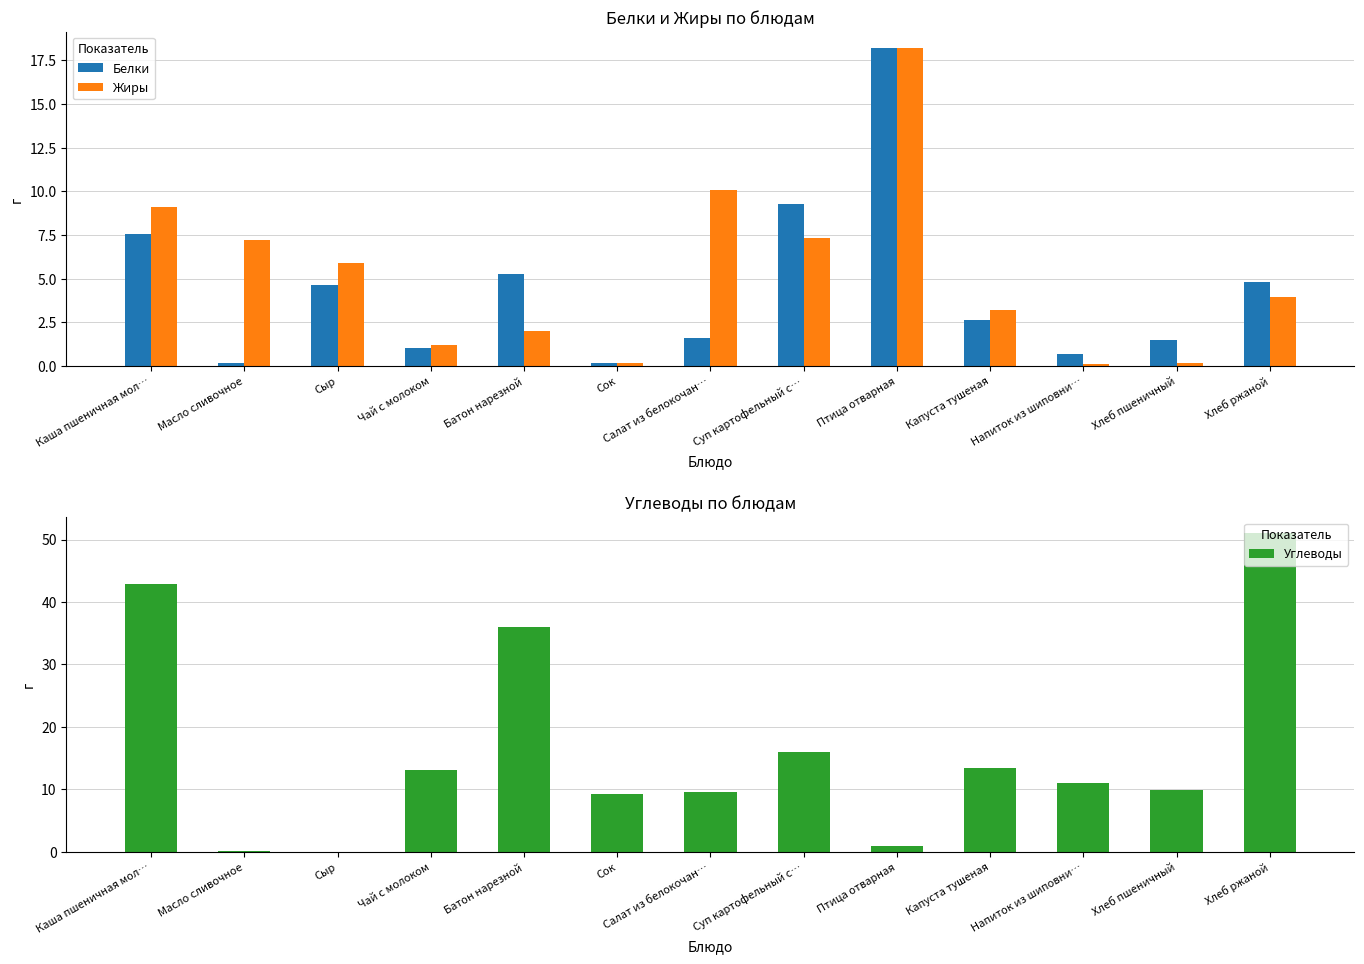

What is the sum of the Белки values at Чай с молоком and Напиток из шиповни…?

1.7